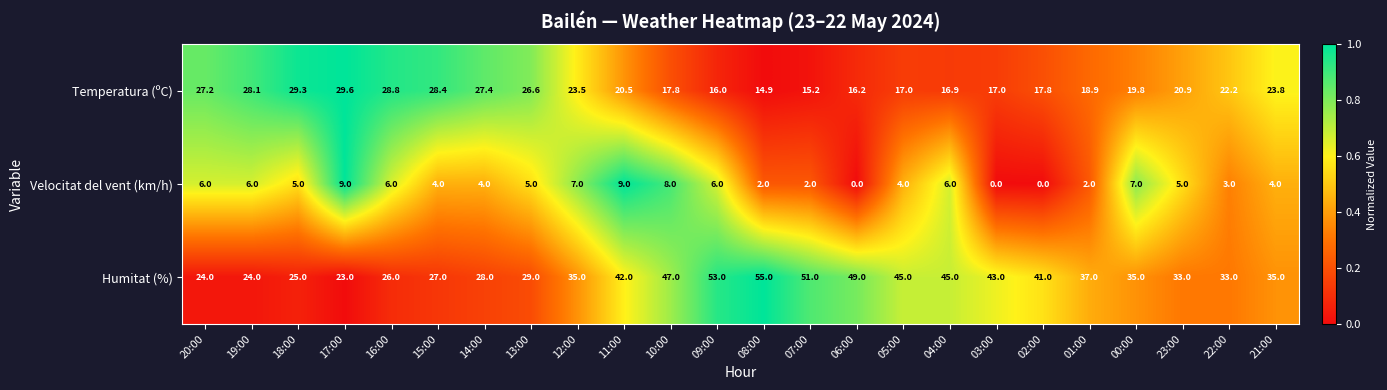

Which label corresponds to the largest value in the chart?

08:00